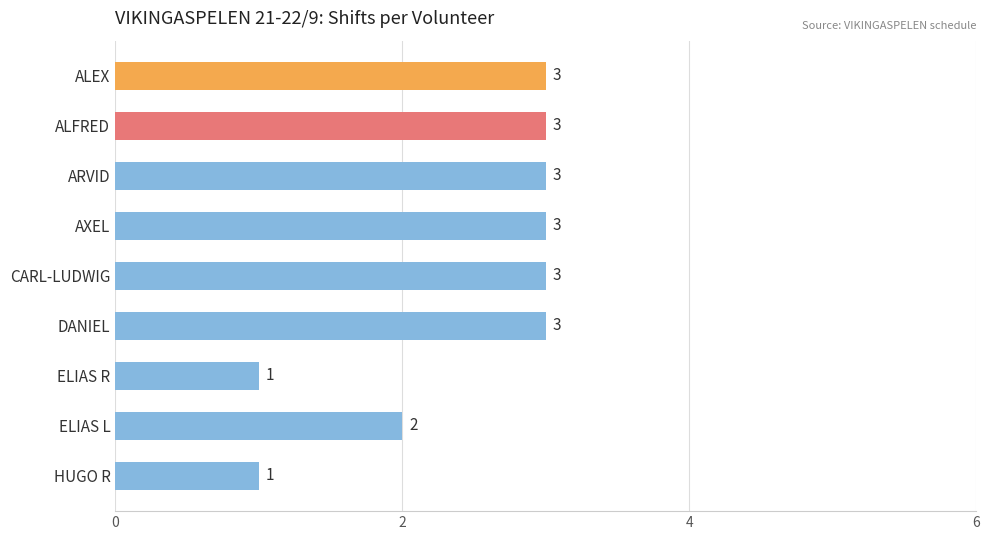

The value at ALFRED is 3. True or false?

True